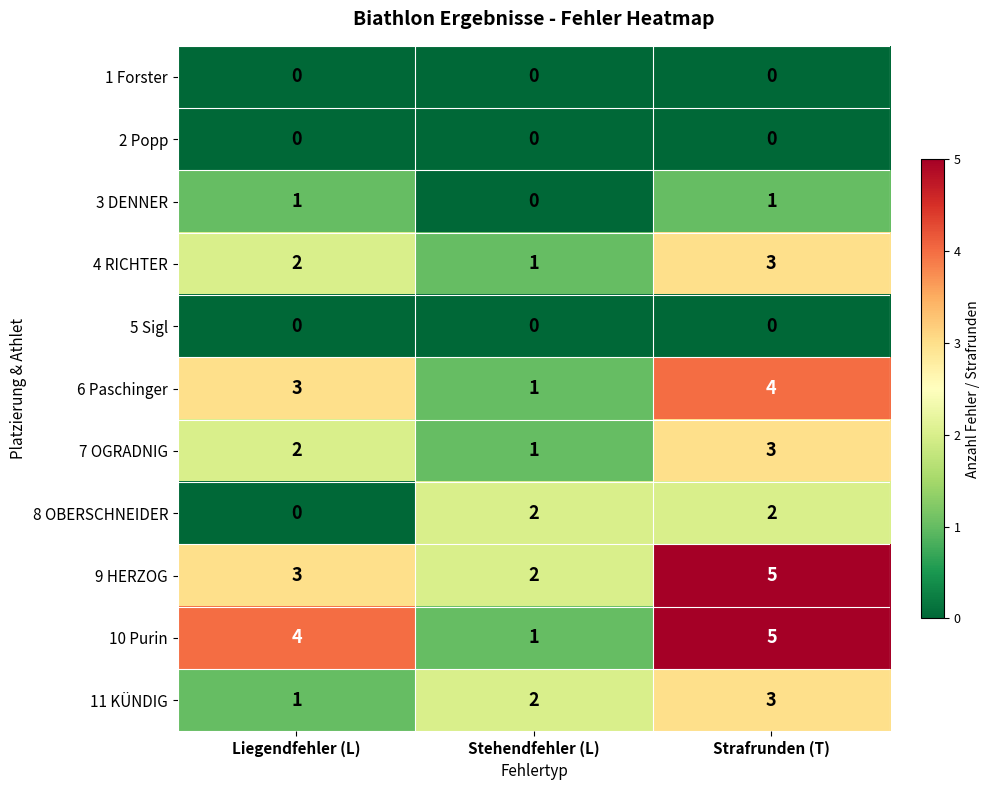

How many distinct data groups are displayed?

11